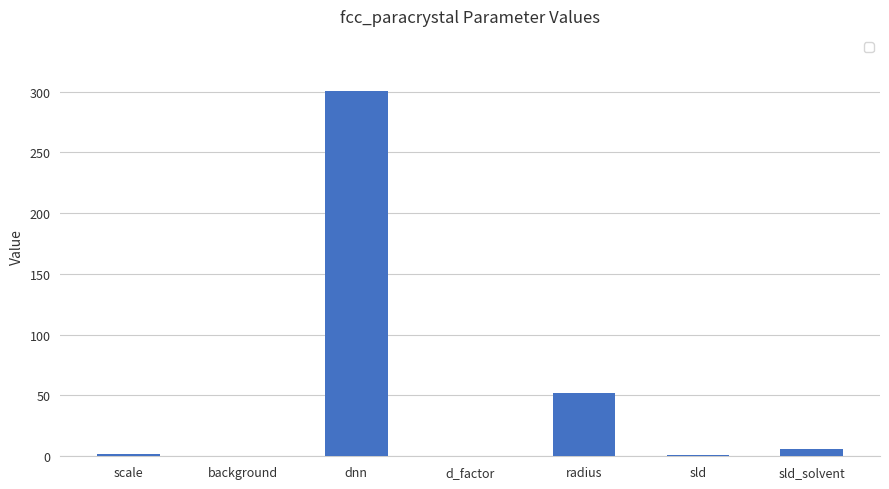

Where is the data nearest to the value 150?

radius